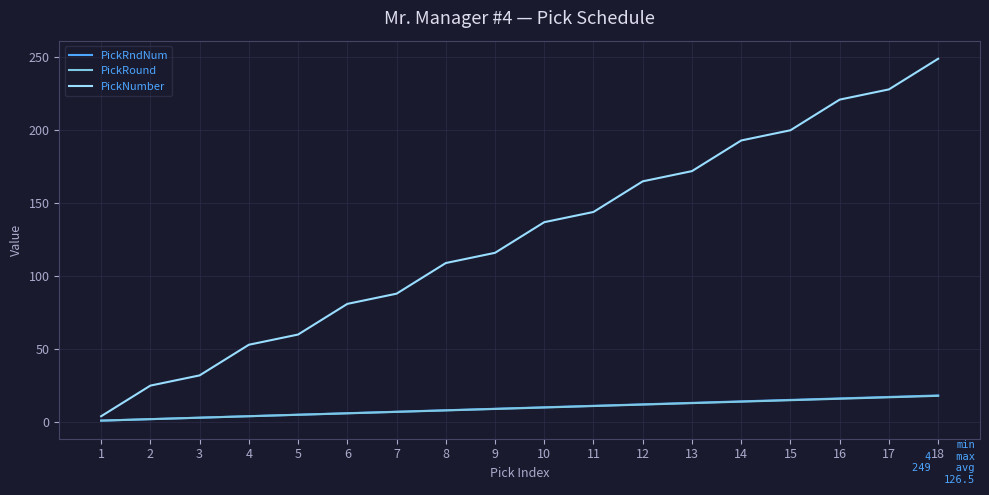

How many series are shown in this chart?

3